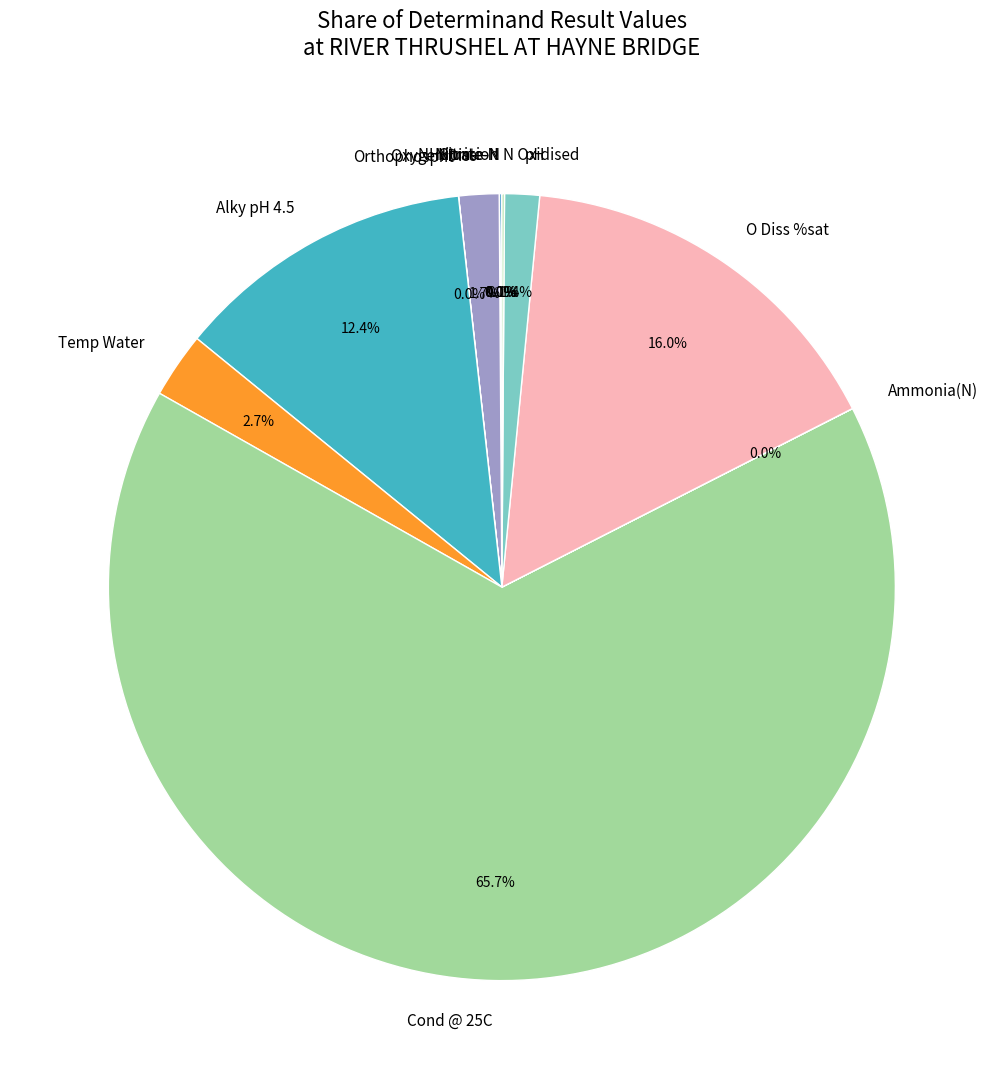

What percentage is NOT represented by Oxygen Diss?

98.3%